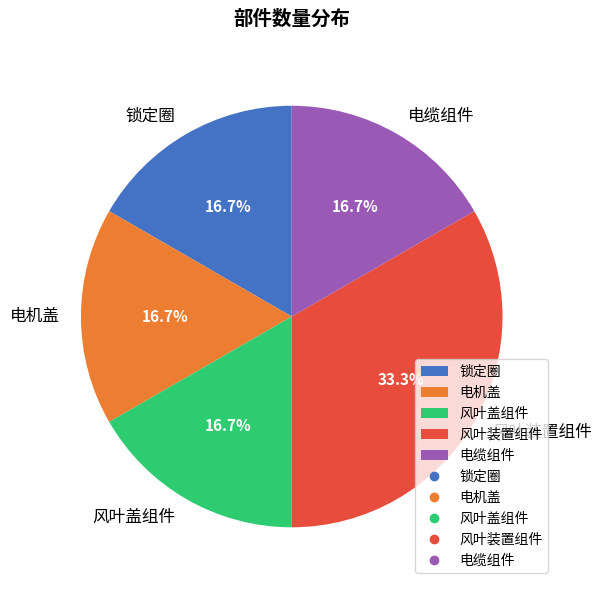

Is there a majority slice in this chart?

No